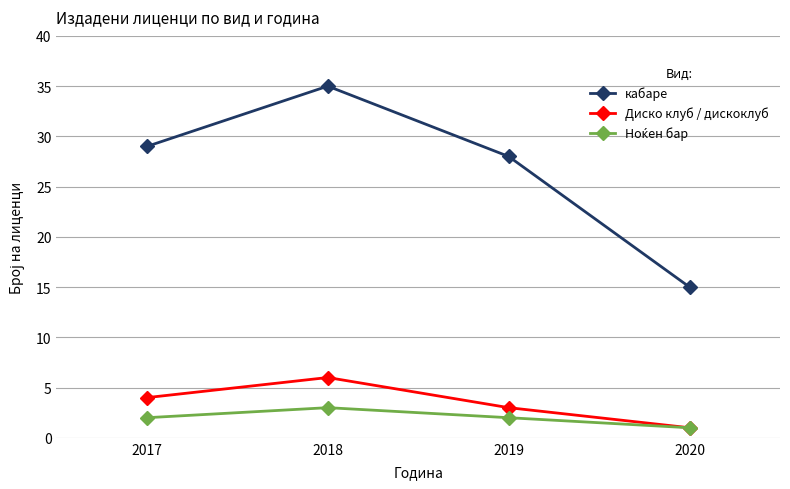

How many data points in Диско клуб / дискоклуб are less than 4?

2